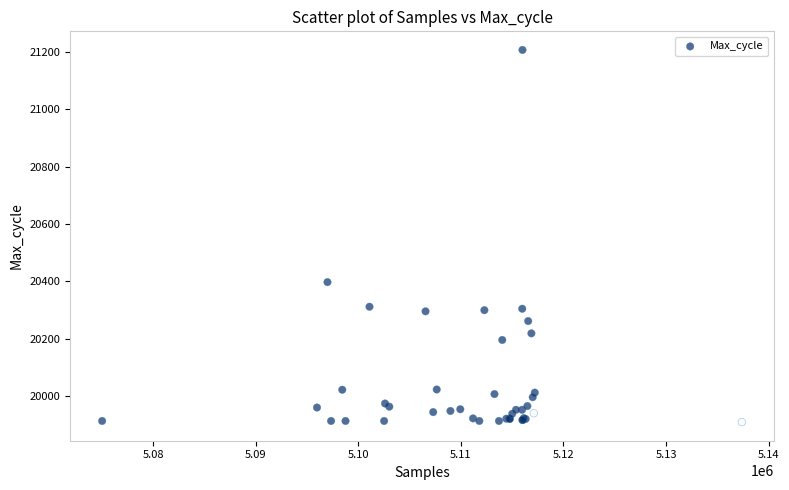

What Y value in the scatter plot is closest to 20558?

20397